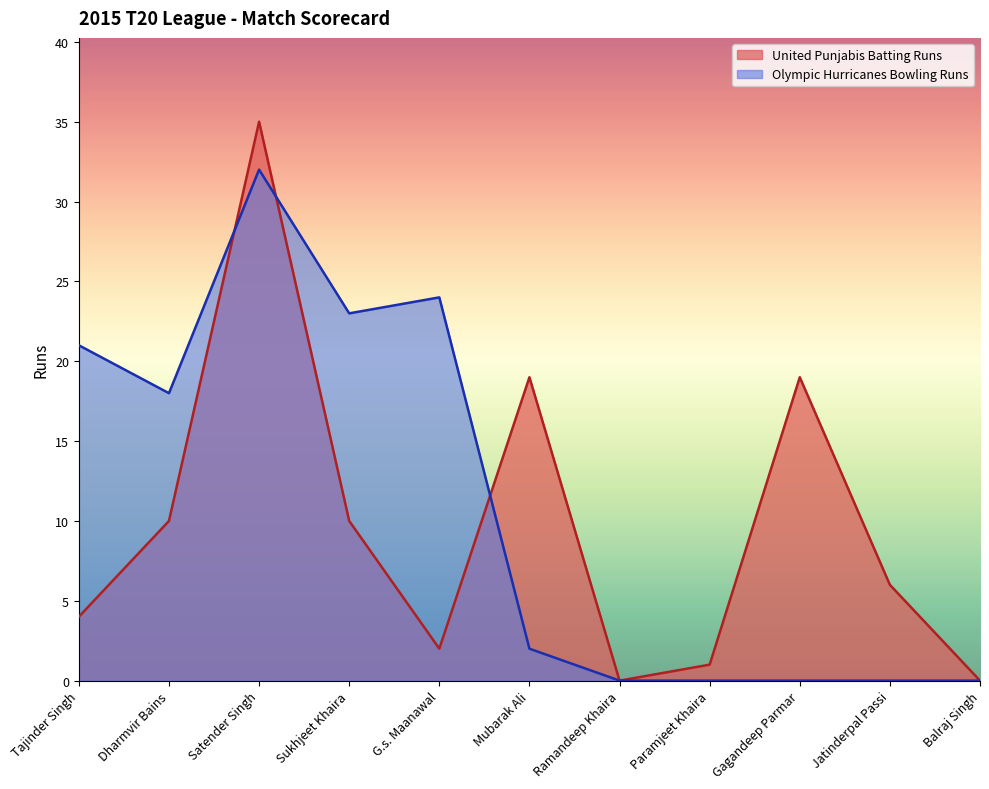

What is the label of the 1st point from the right?

Balraj Singh